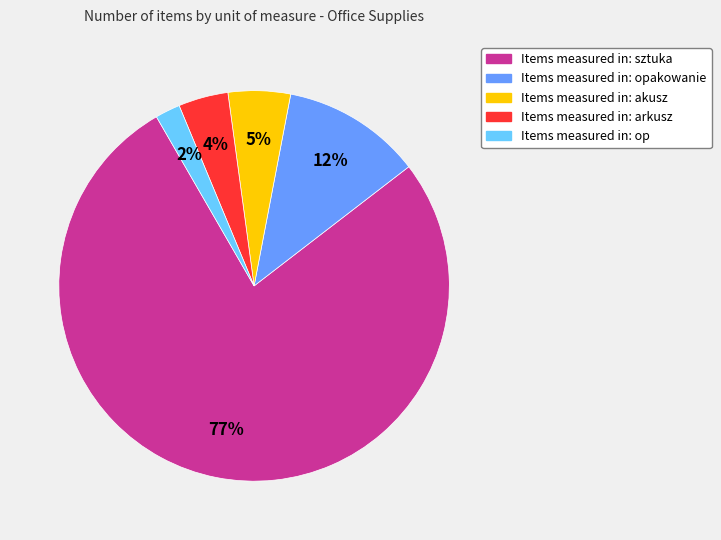

Does any single category account for the majority?

Yes